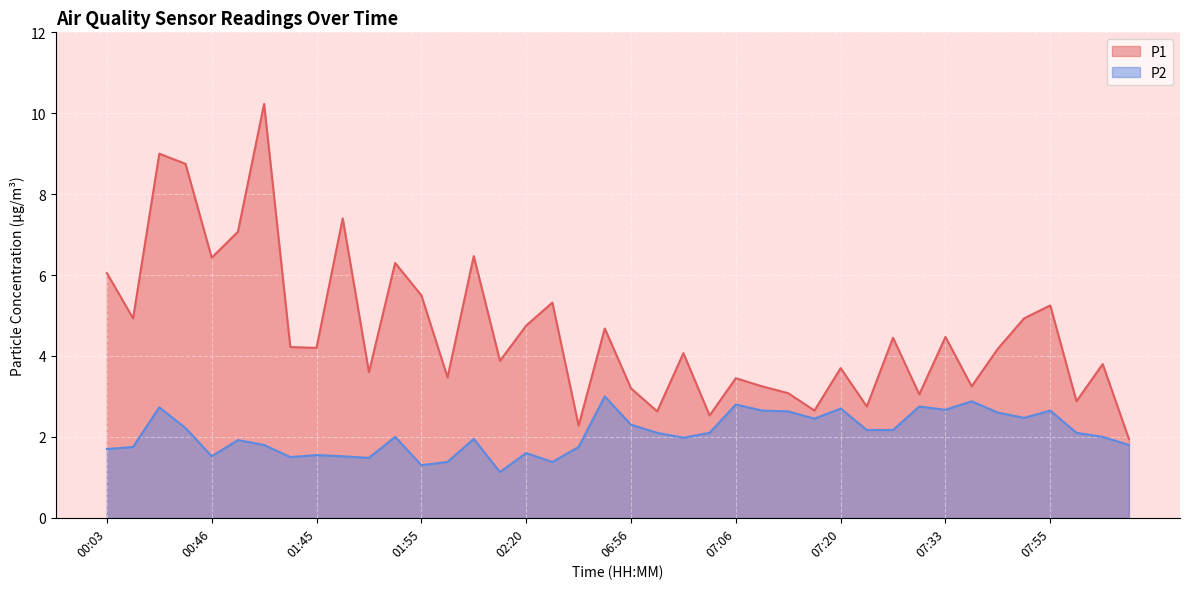

What is the difference between the second highest and minimum values in the P1 series?

7.0